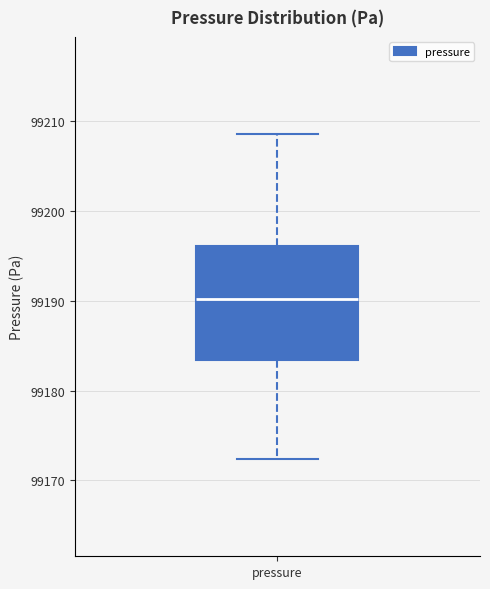

Where does the lower whisker of the box for pressure end on the y-axis? The values are not printed on the chart, so give them approximately, as read against the axis.

99172